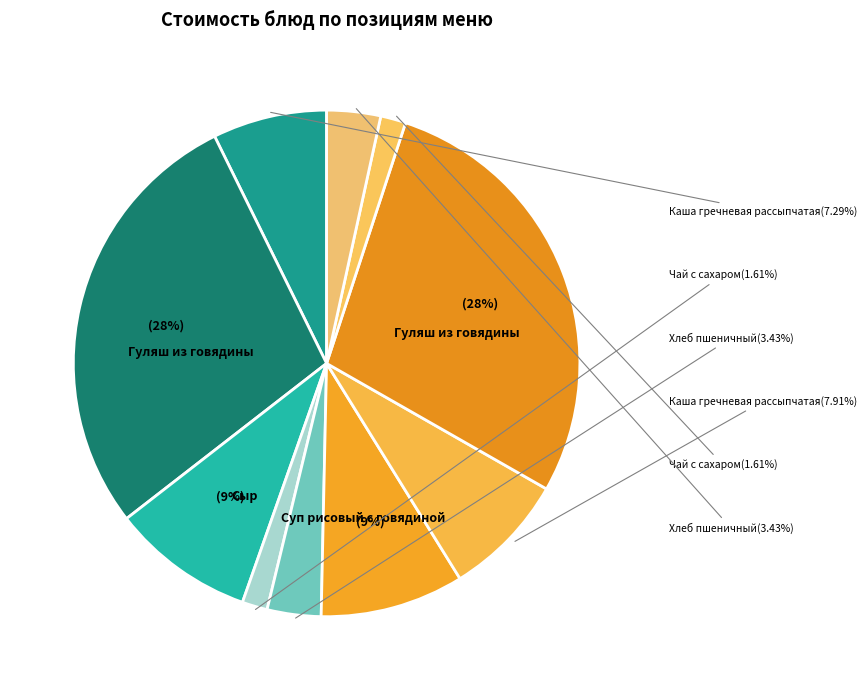

Count the number of slices in the pie.

10